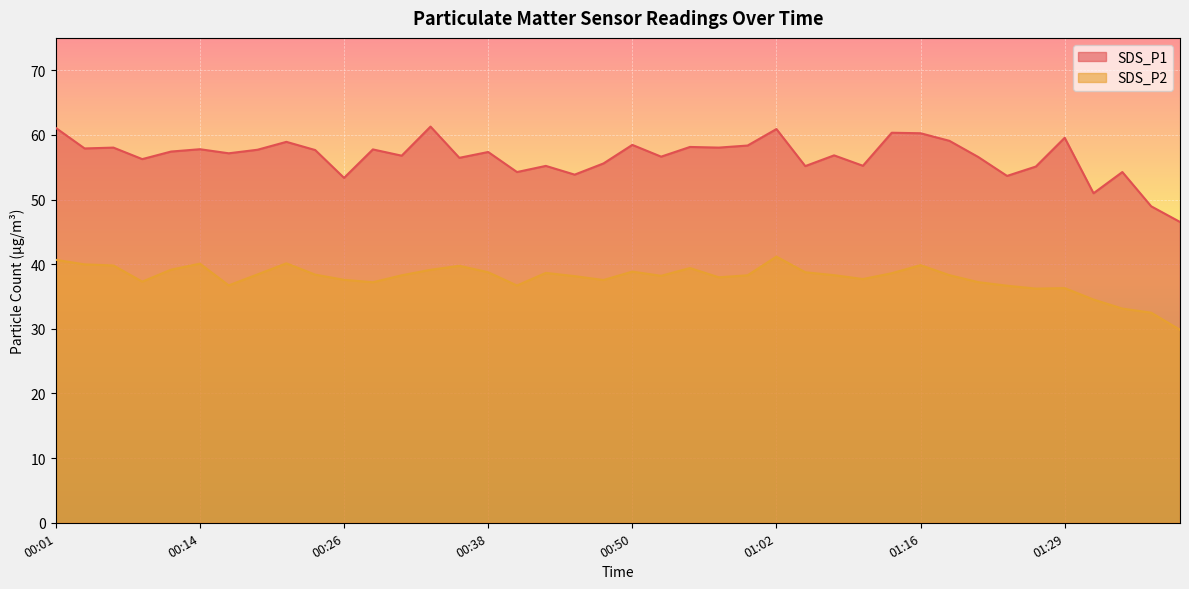

What is the difference between the SDS_P2 values at 00:33 and 01:16?

0.7